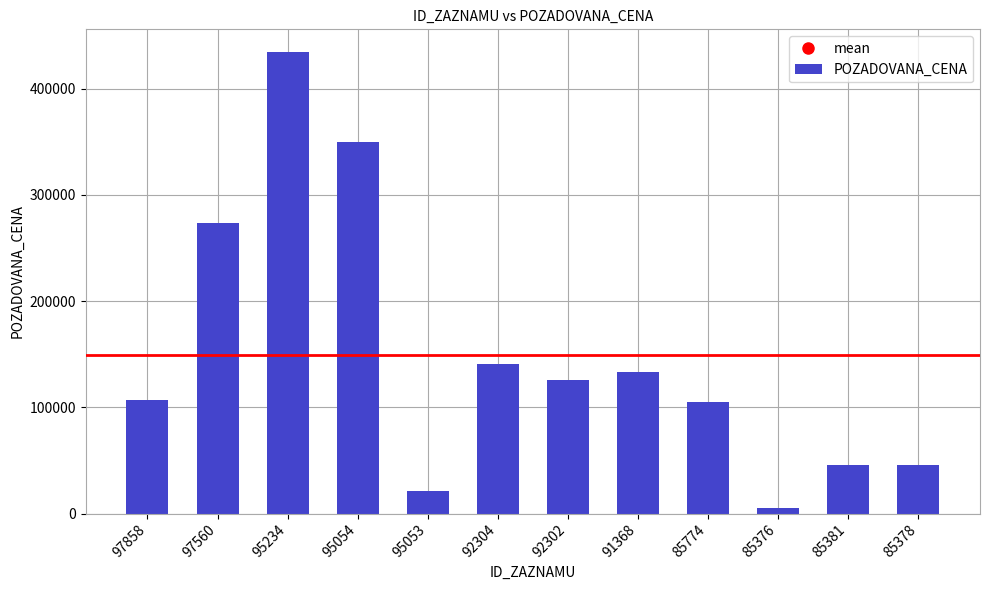

What is the difference between the maximum and minimum values?

429000